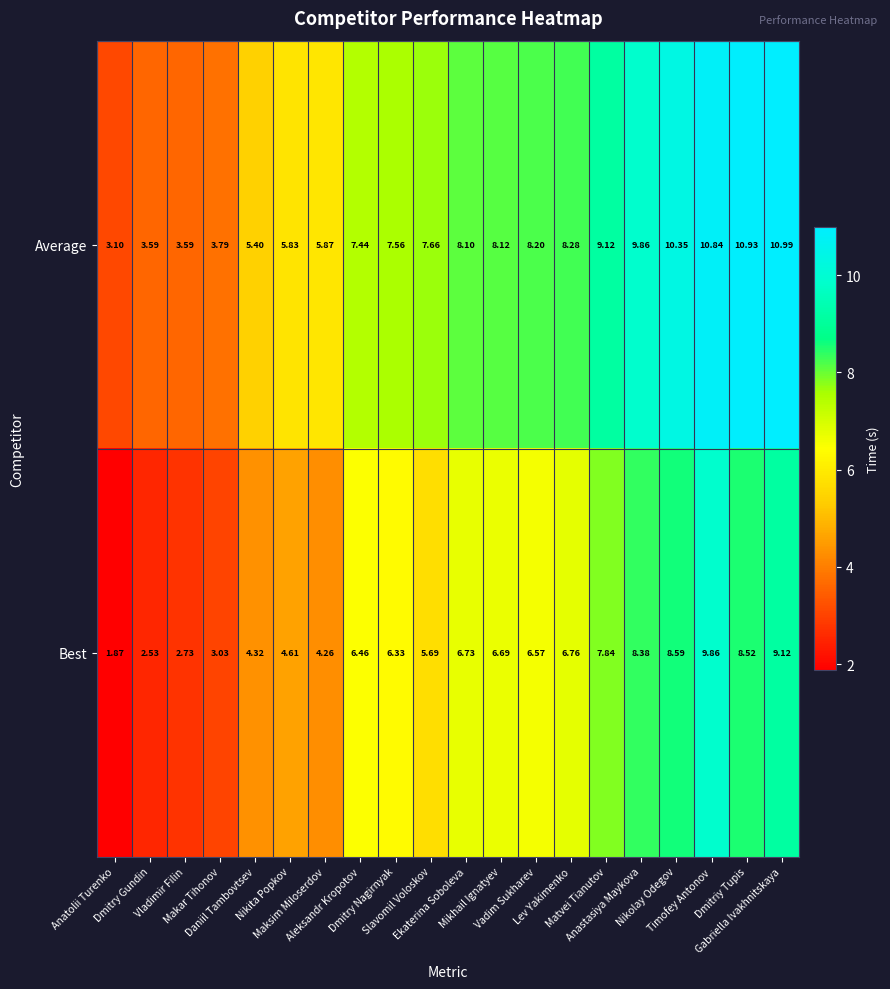

List the series in order of their overall mean, lowest first.

Best, Average